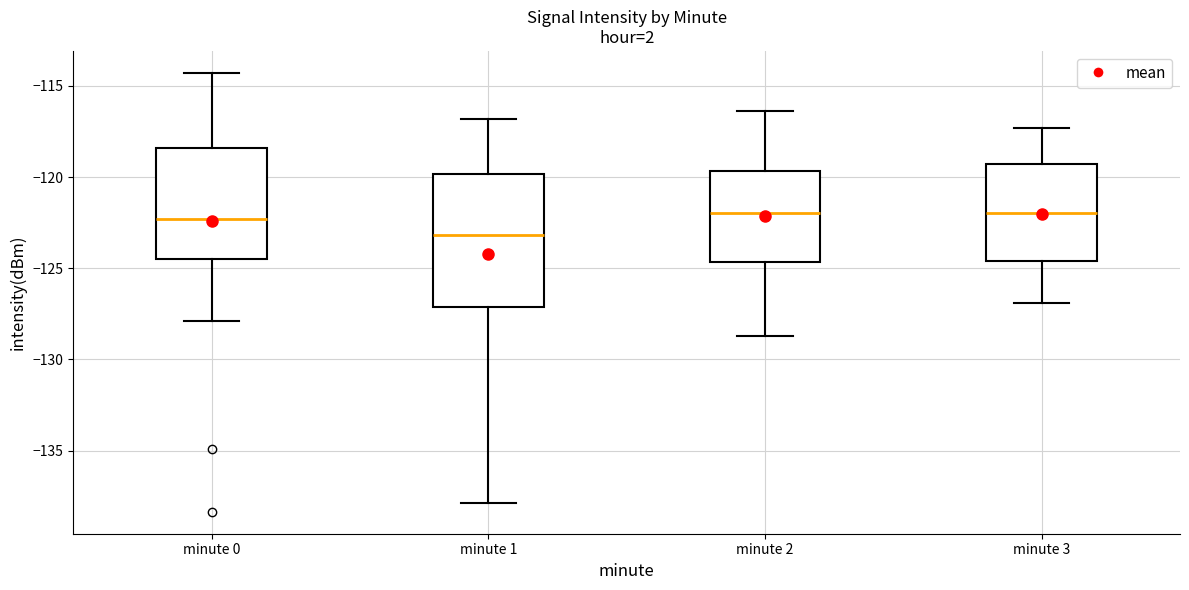

Where does the lower whisker of the box for minute 1 end on the y-axis? The values are not printed on the chart, so give them approximately, as read against the axis.

-138.0